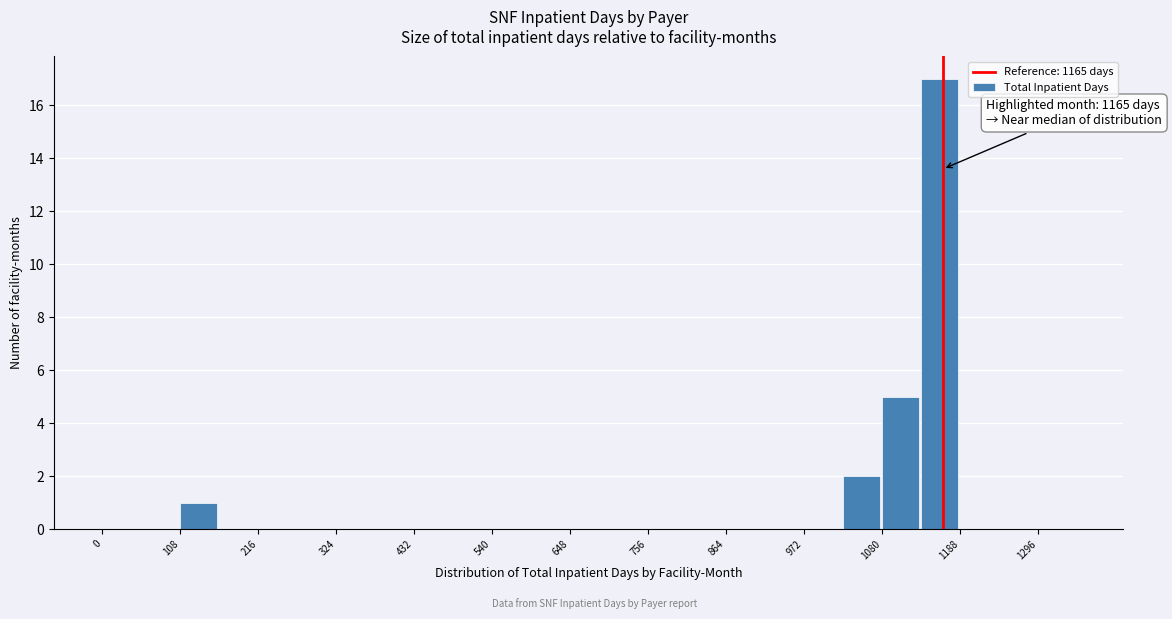

Around what value on the x-axis is the tallest bar? Give the approximate position of its centre, as read against the axis.

1160